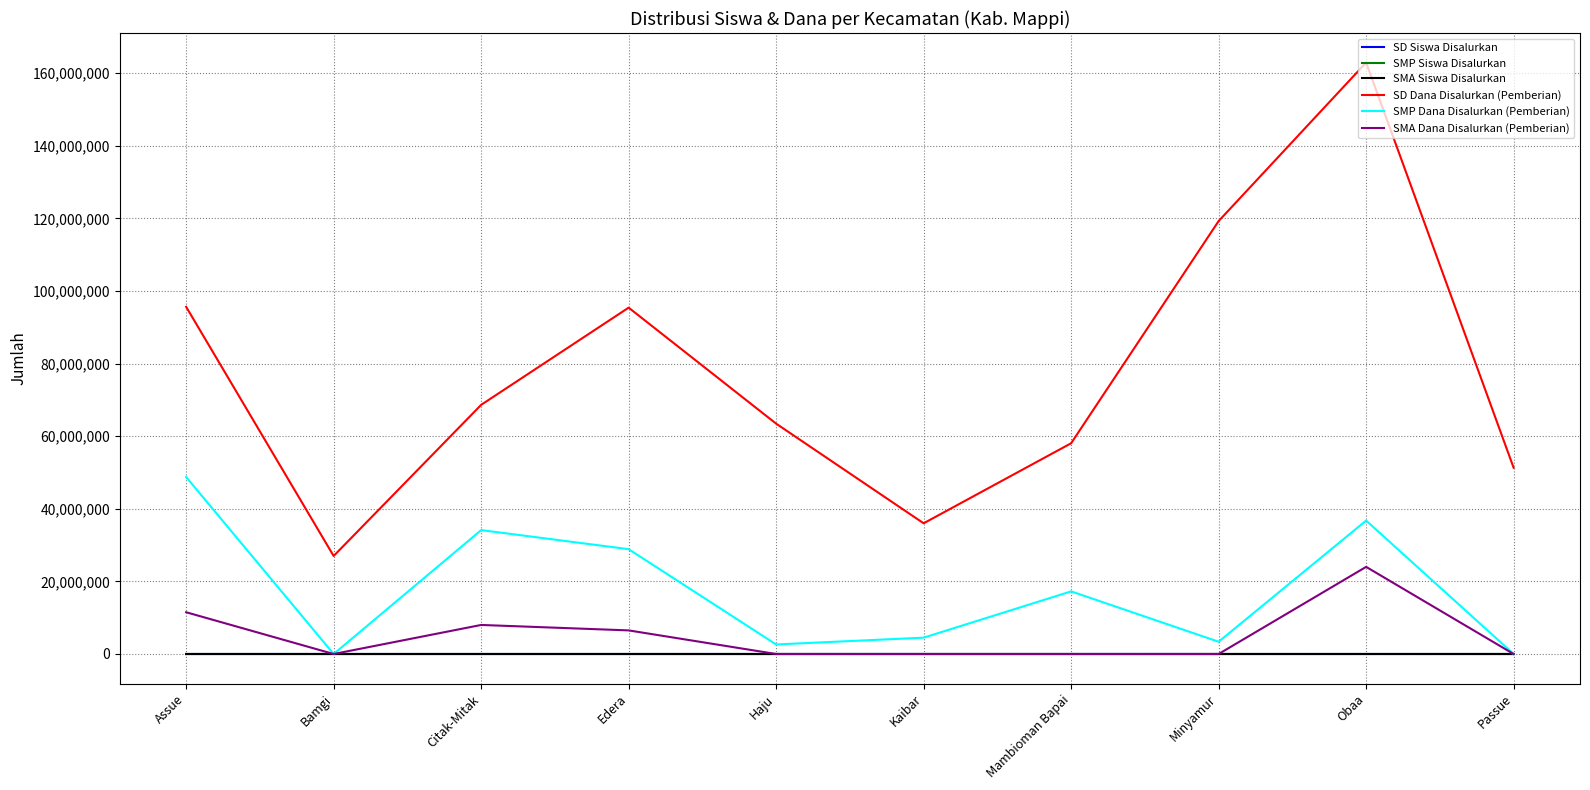

What are all the series names shown in the legend?

SD Siswa Disalurkan, SMP Siswa Disalurkan, SMA Siswa Disalurkan, SD Dana Disalurkan (Pemberian), SMP Dana Disalurkan (Pemberian), SMA Dana Disalurkan (Pemberian)